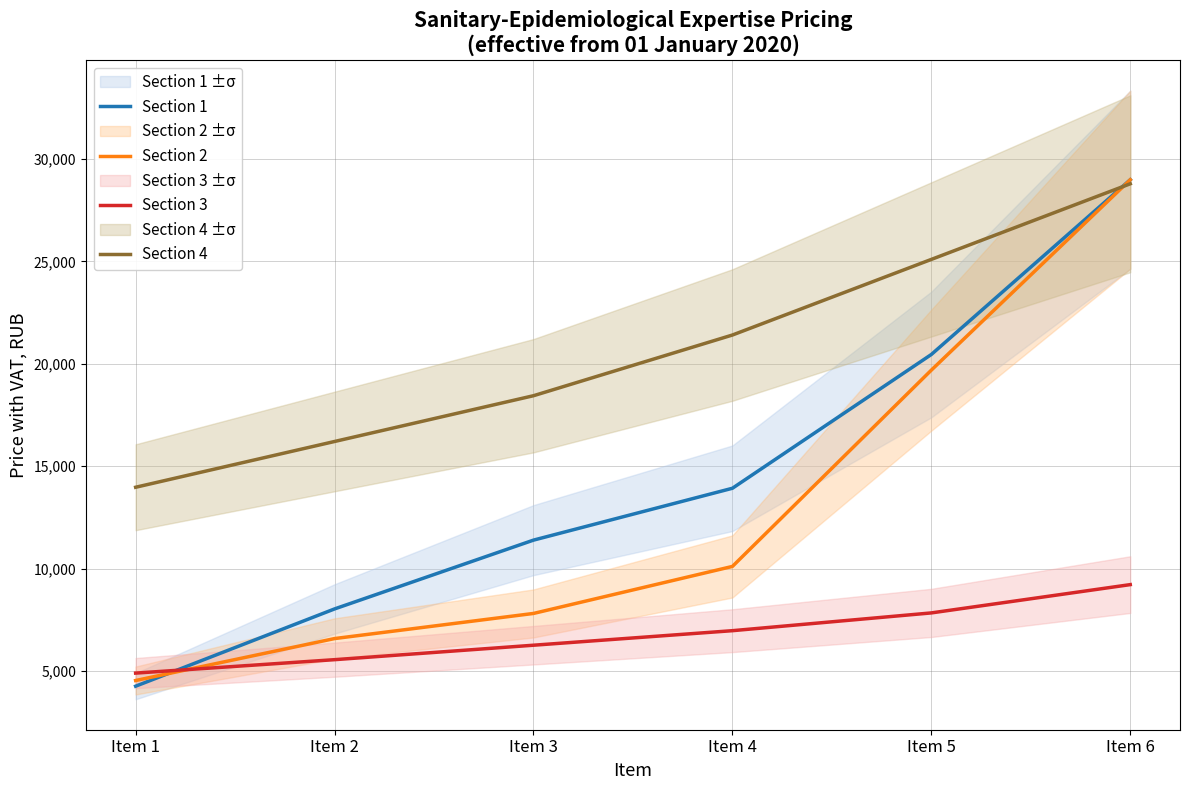

List the series in order of their peak value, lowest first.

Section 3, Section 4, Section 1, Section 2